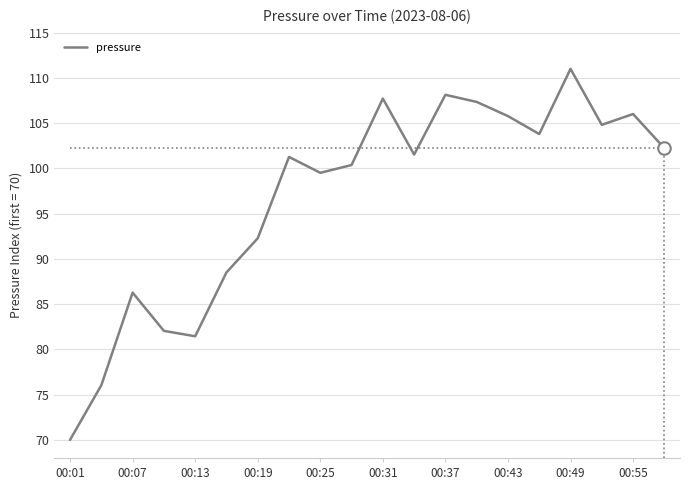

What is the value of the 3rd point from the left?

86.3